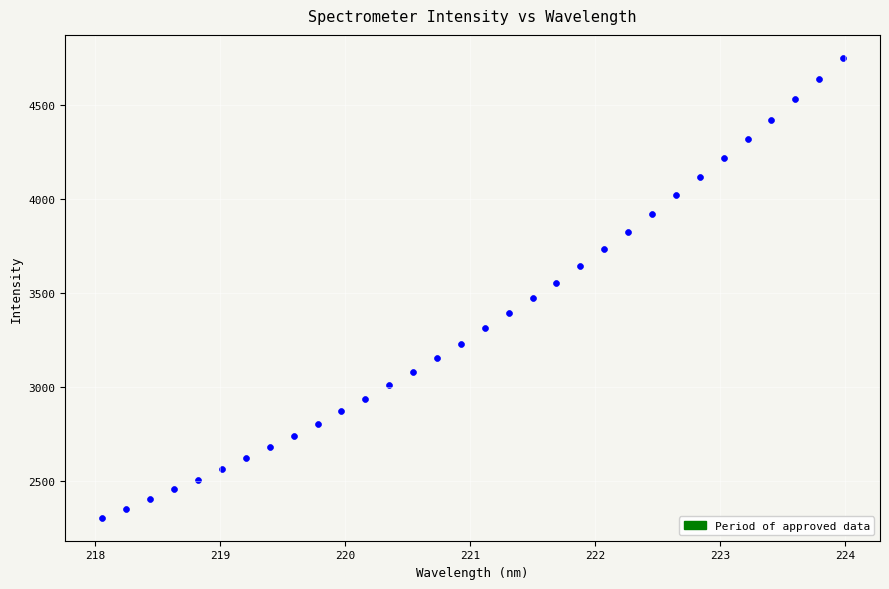

What is the range of X values (max minus min)?

5.9